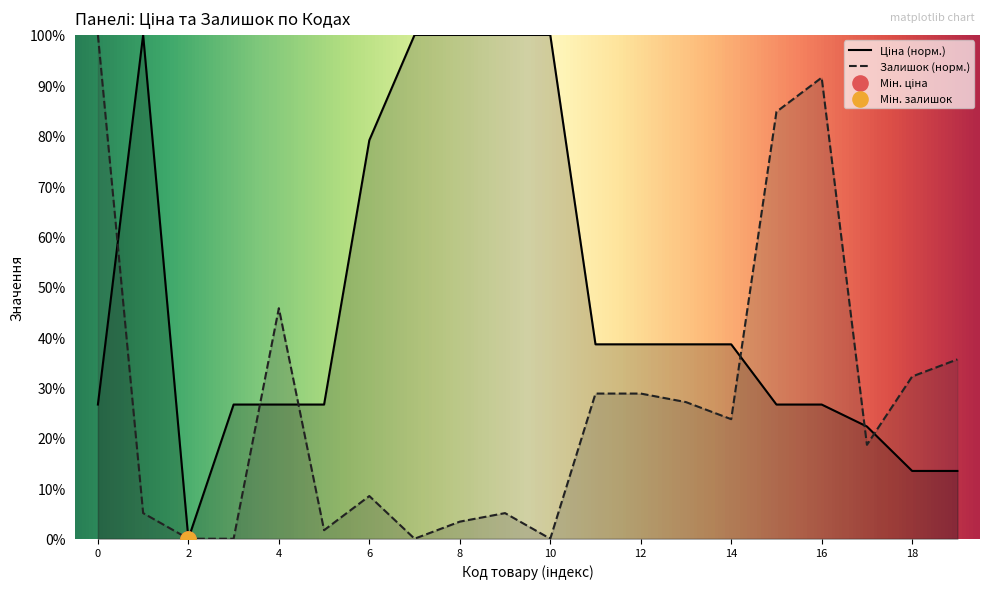

Which series has the largest Y range (max minus min)?

Ціна